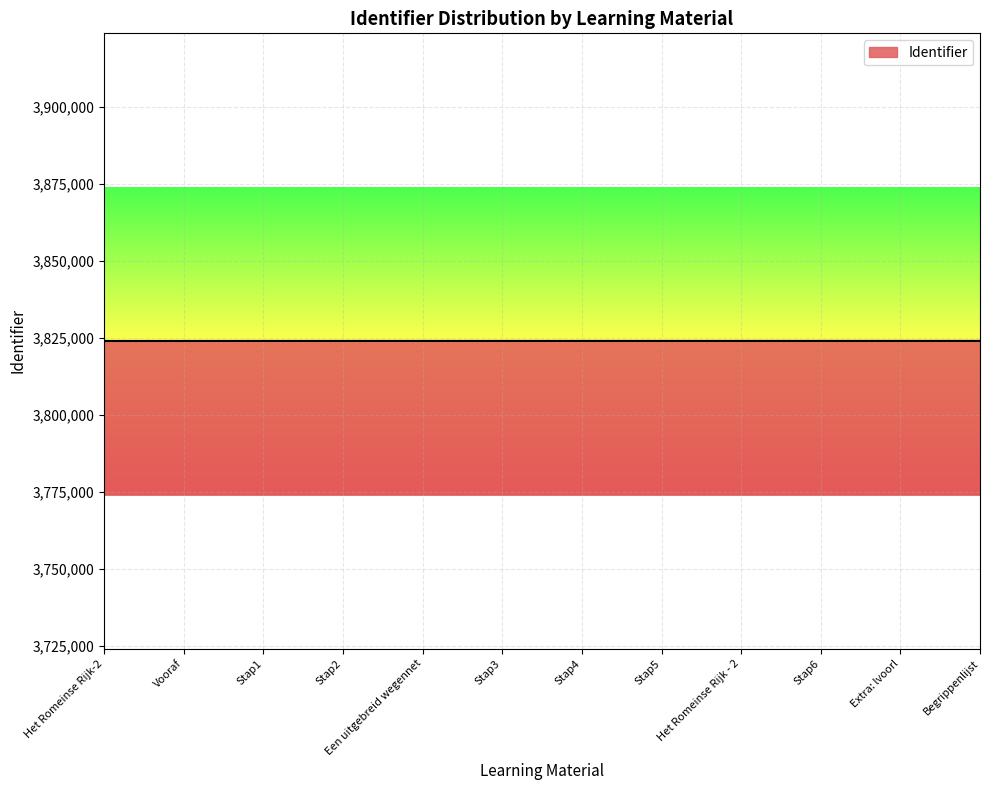

Approximately how many times larger is the value at Extra: lvoorl compared to Een uitgebreid wegennet?

1.0